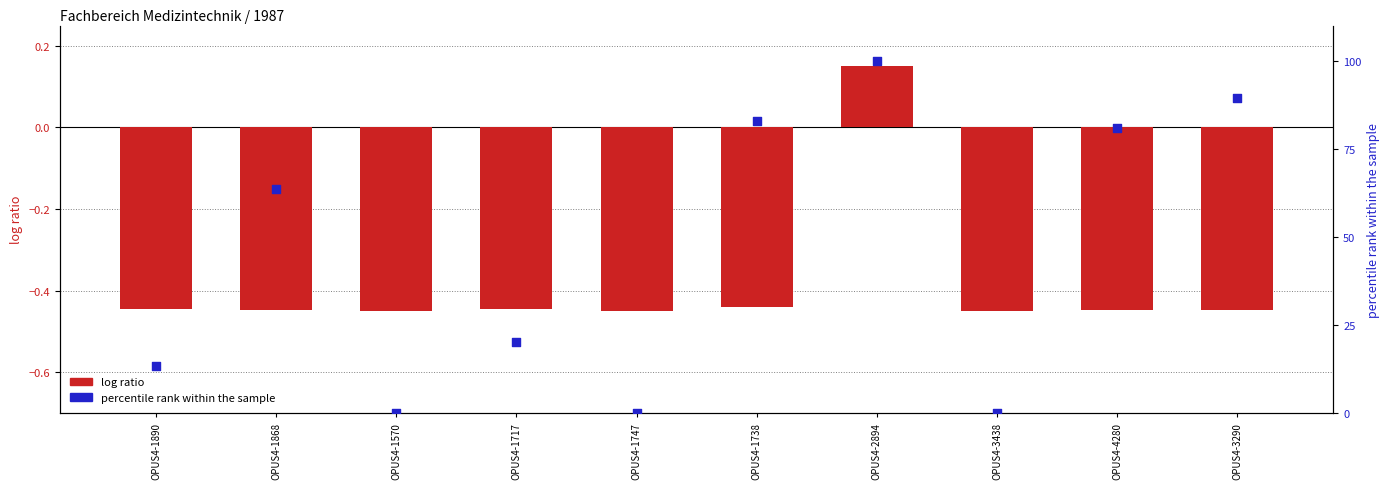

At how many categories does at least one series exceed 3?

7